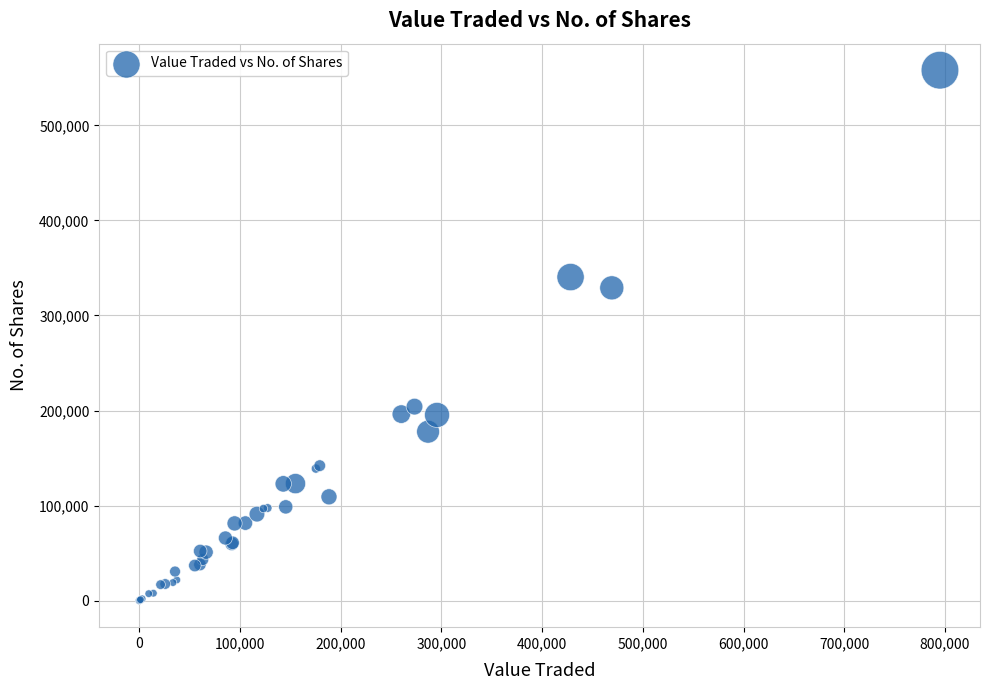

What Y value in the scatter plot is closest to 279018?

329061